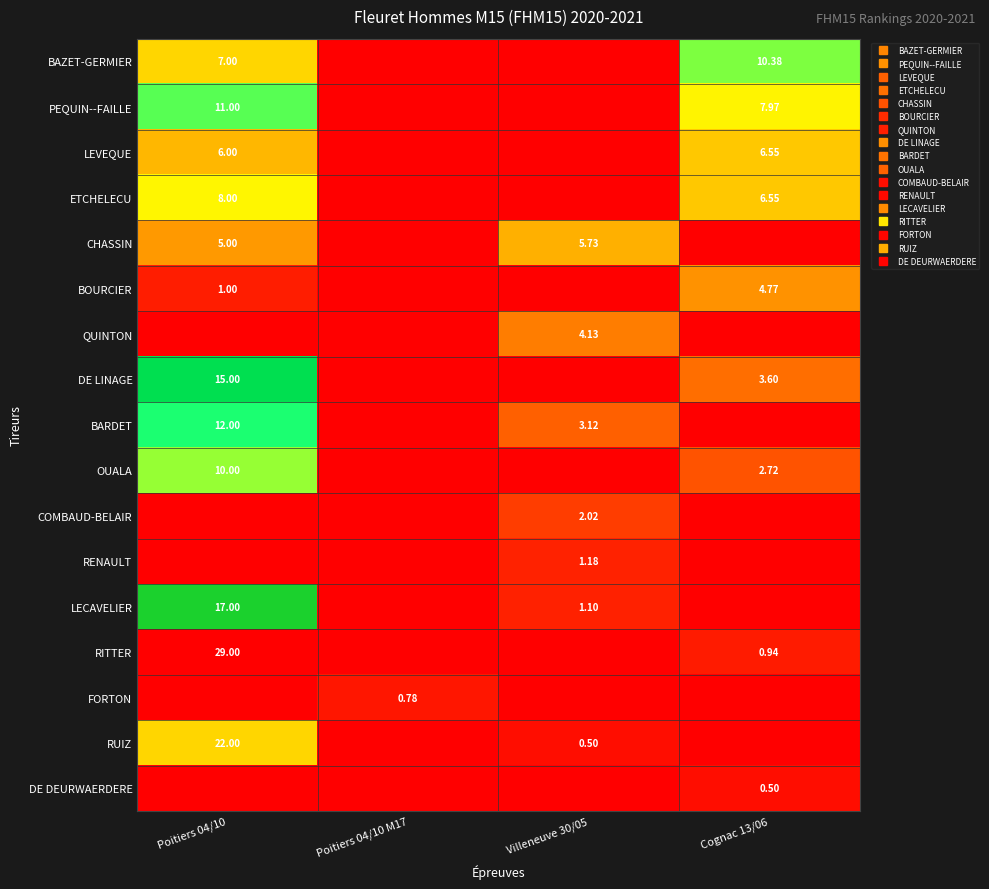

Count the number of categories in the chart.

4